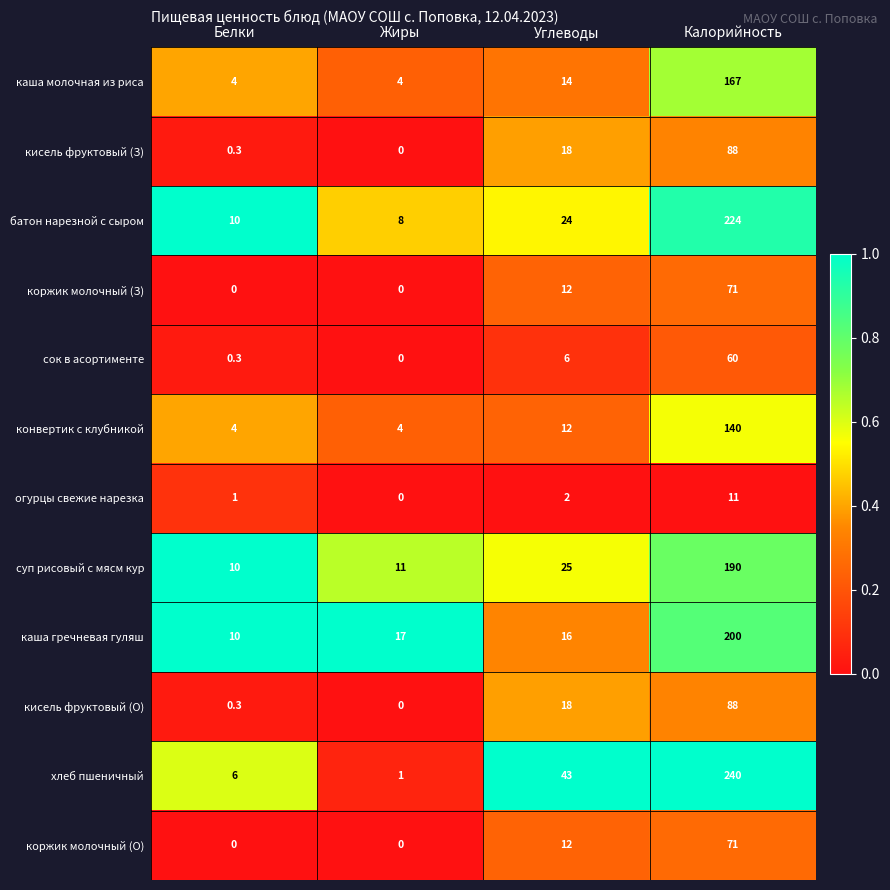

Is it true that батон нарезной с сыром equals 2.3 at Жиры?

False